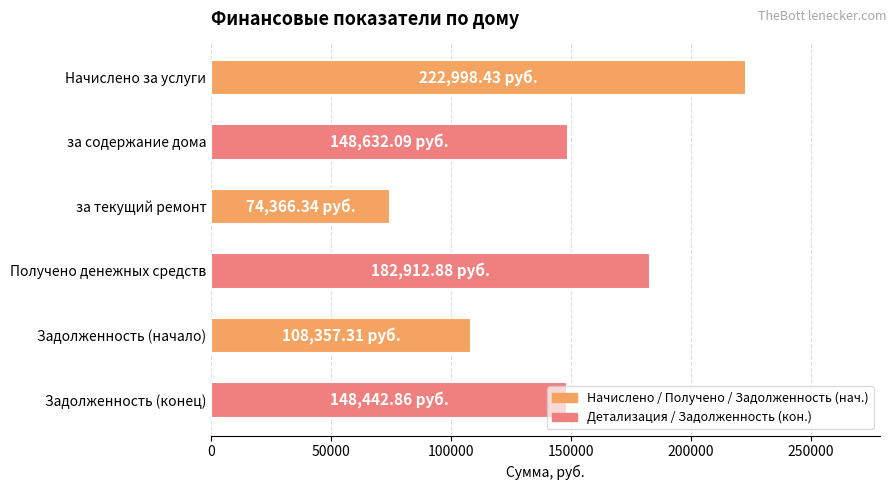

What is the sum of the values at Получено денежных средств and Задолженность (начало)?

291270.2